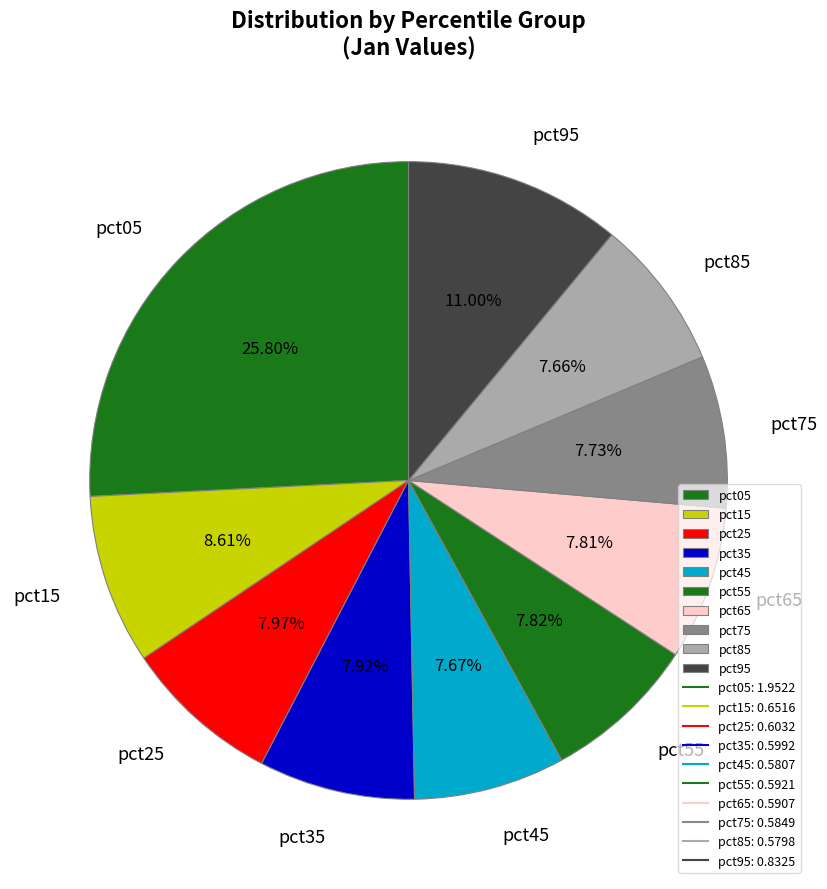

To the nearest percent, what is the difference between the largest and smallest slice percentages?

18%